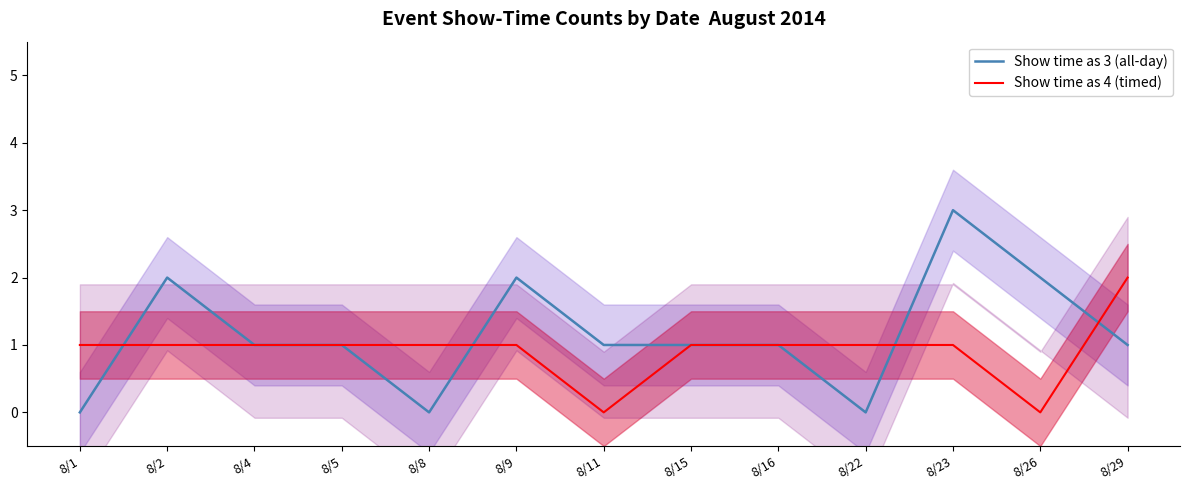

Count the number of data series in this chart.

2